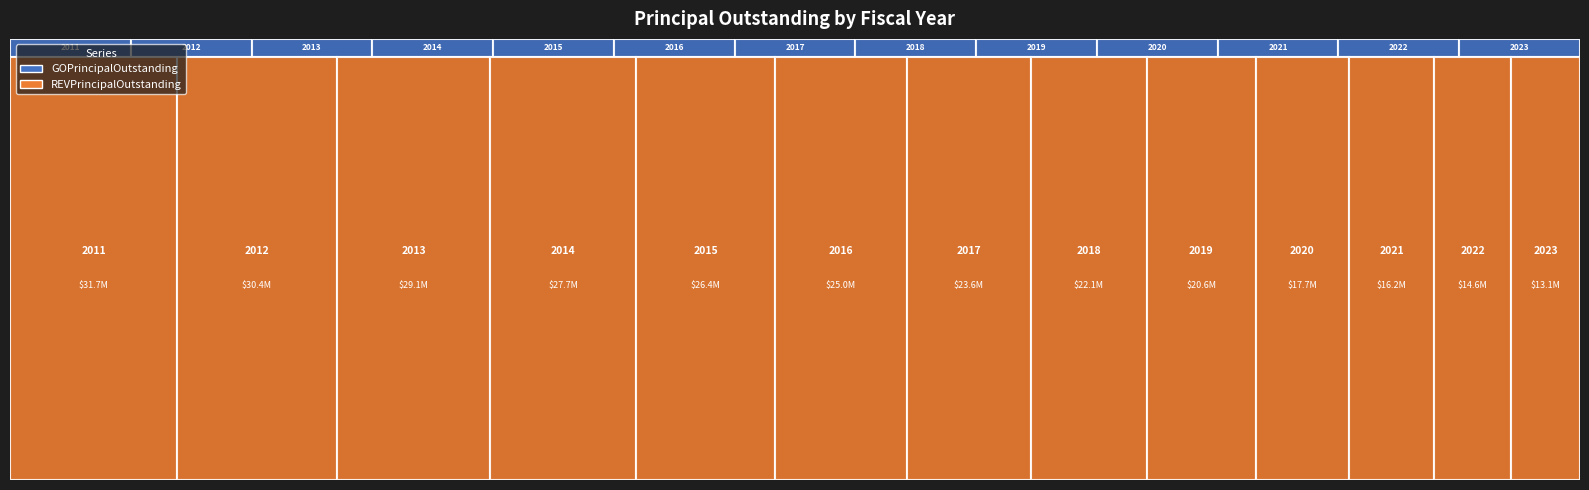

At which label is REVPrincipalOutstanding closest to 22352500?

2018